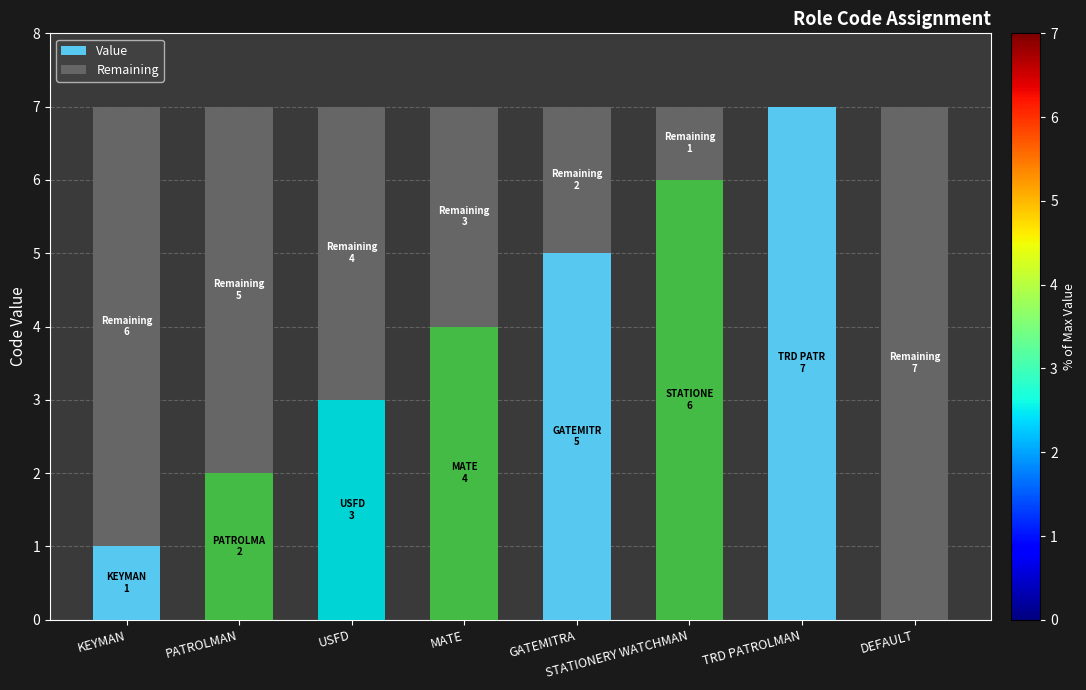

What is the total value across all series at USFD?

7